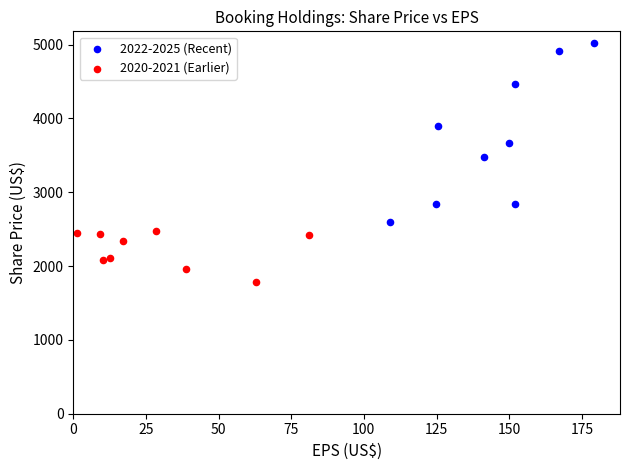

What are all the series names shown in the legend?

2022-2025 (Recent), 2020-2021 (Earlier)